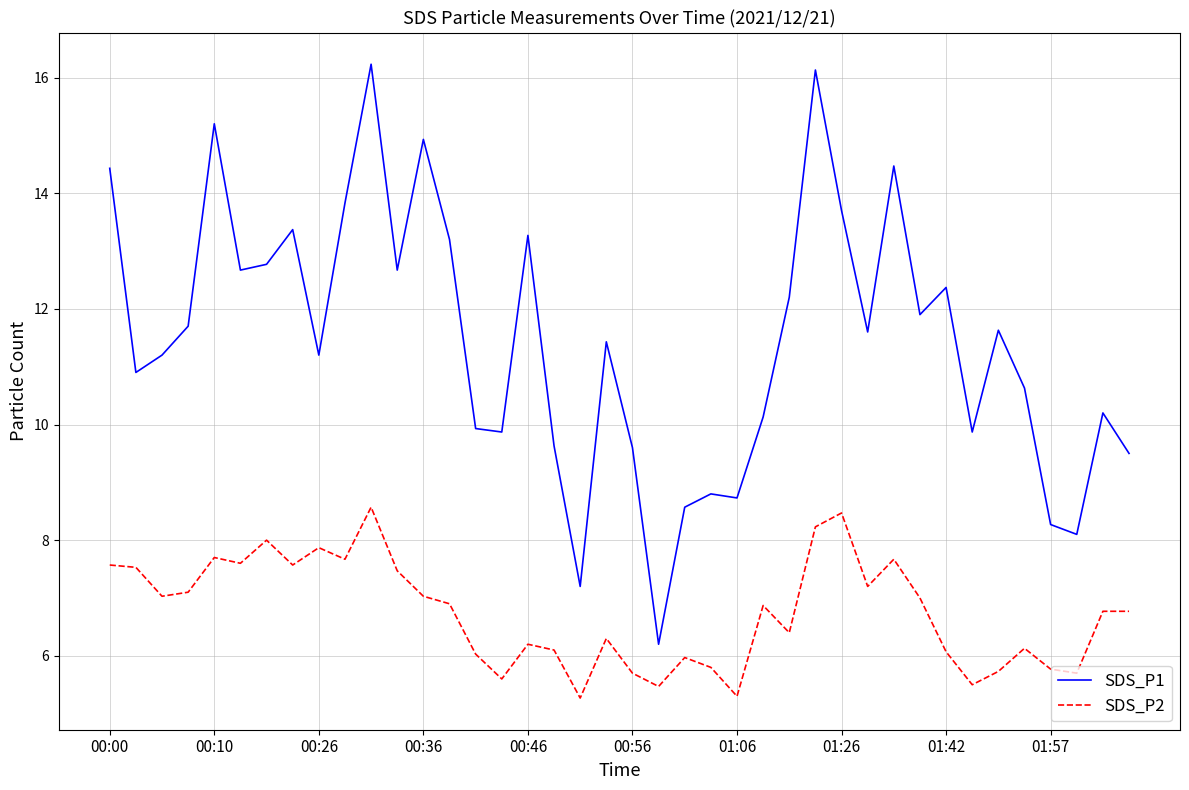

How many series are shown in this chart?

2